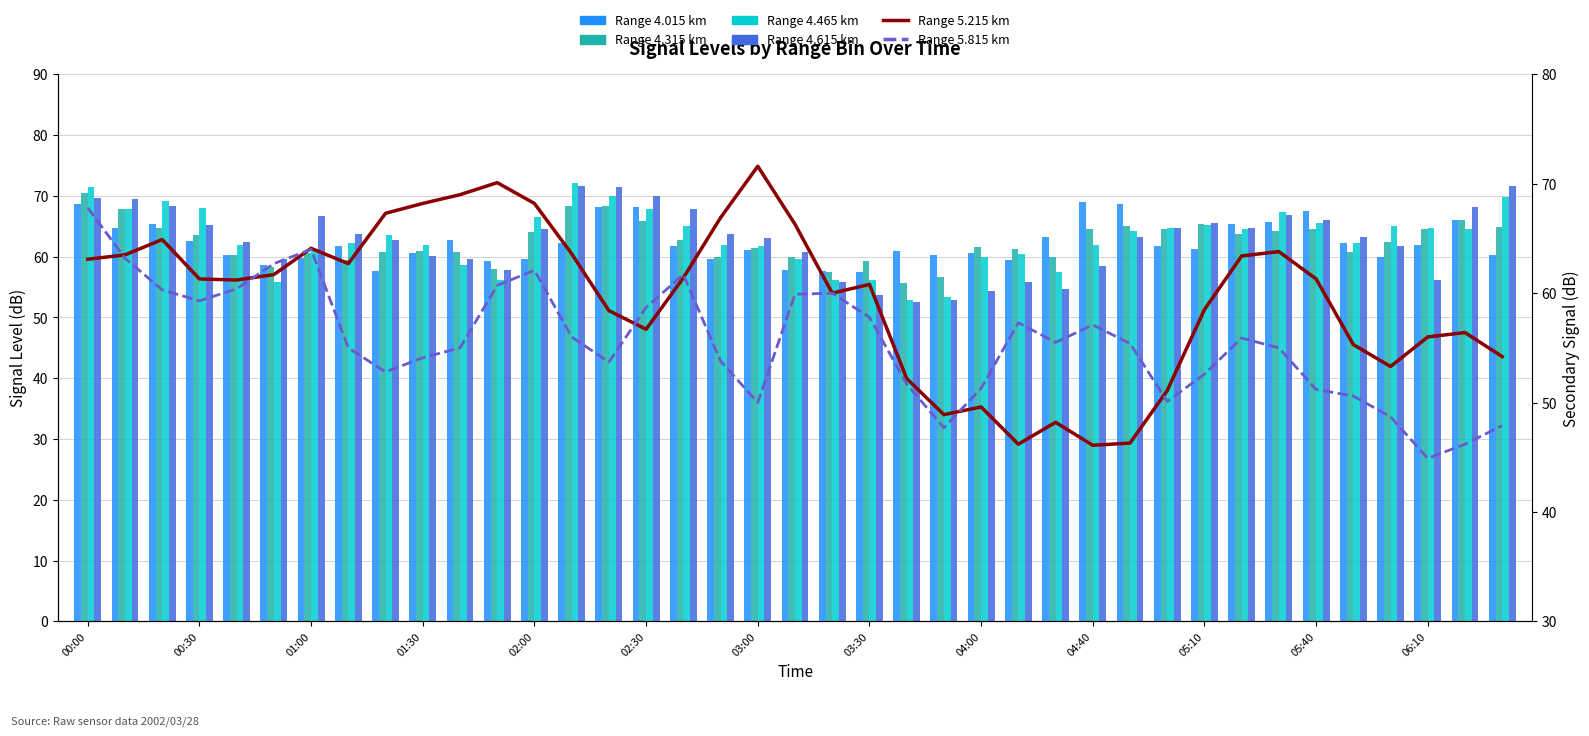

What is the spread (max minus min) of values at 2002/03/28 02:40?

6.5